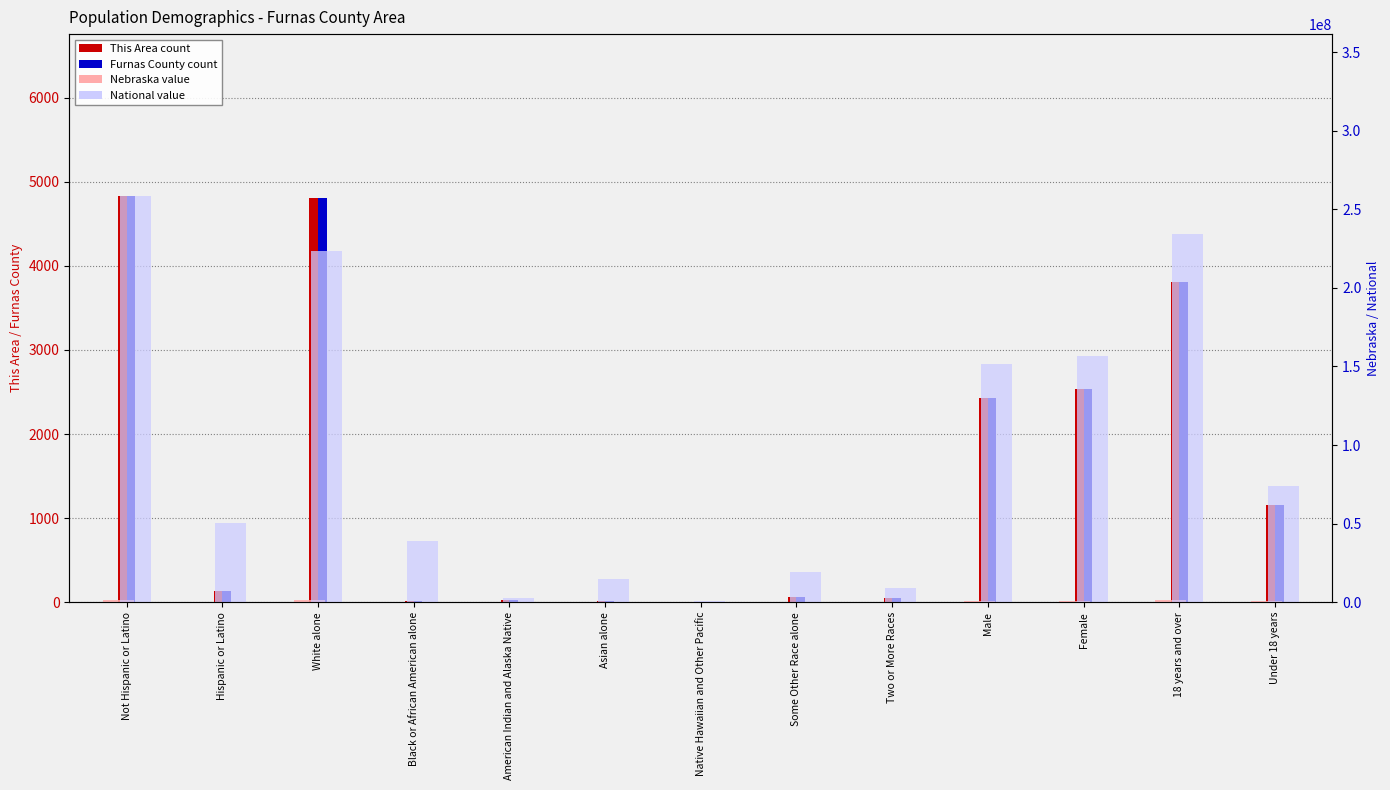

Reading left to right, what are all the values shown in this chart?

This Area: Not Hispanic or Latino=4827	Hispanic or Latino=132	White alone=4804	Black or African American alone=10	American Indian and Alaska Native=20	Asian alone=10	Native Hawaiian and Other Pacific=2	Some Other Race alone=59	Two or More Races=54	Male=2423	Female=2536	18 years and over=3803	Under 18 years=1156
Furnas County: Not Hispanic or Latino=4827	Hispanic or Latino=132	White alone=4804	Black or African American alone=10	American Indian and Alaska Native=20	Asian alone=10	Native Hawaiian and Other Pacific=2	Some Other Race alone=59	Two or More Races=54	Male=2423	Female=2536	18 years and over=3803	Under 18 years=1156
Nebraska: Not Hispanic or Latino=1658936	Hispanic or Latino=167405	White alone=1572838	Black or African American alone=82885	American Indian and Alaska Native=18427	Asian alone=32293	Native Hawaiian and Other Pacific=1279	Some Other Race alone=79109	Two or More Races=39510	Male=906296	Female=920045	18 years and over=1367120	Under 18 years=459221
National: Not Hispanic or Latino=258267944	Hispanic or Latino=50477594	White alone=223553265	Black or African American alone=38929319	American Indian and Alaska Native=2932248	Asian alone=14674252	Native Hawaiian and Other Pacific=540013	Some Other Race alone=19107368	Two or More Races=9009073	Male=151781326	Female=156964212	18 years and over=234564071	Under 18 years=74181467